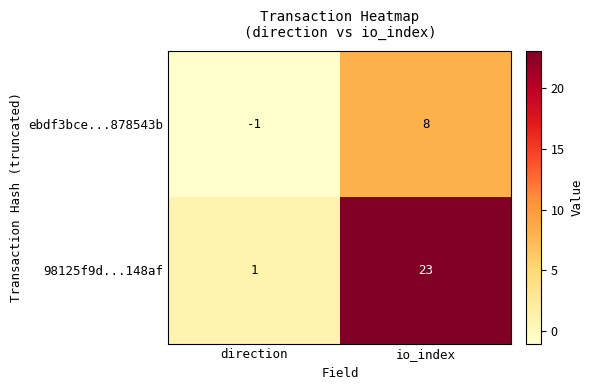

Which category has the highest value in the 98125f9d...148af series?

io_index